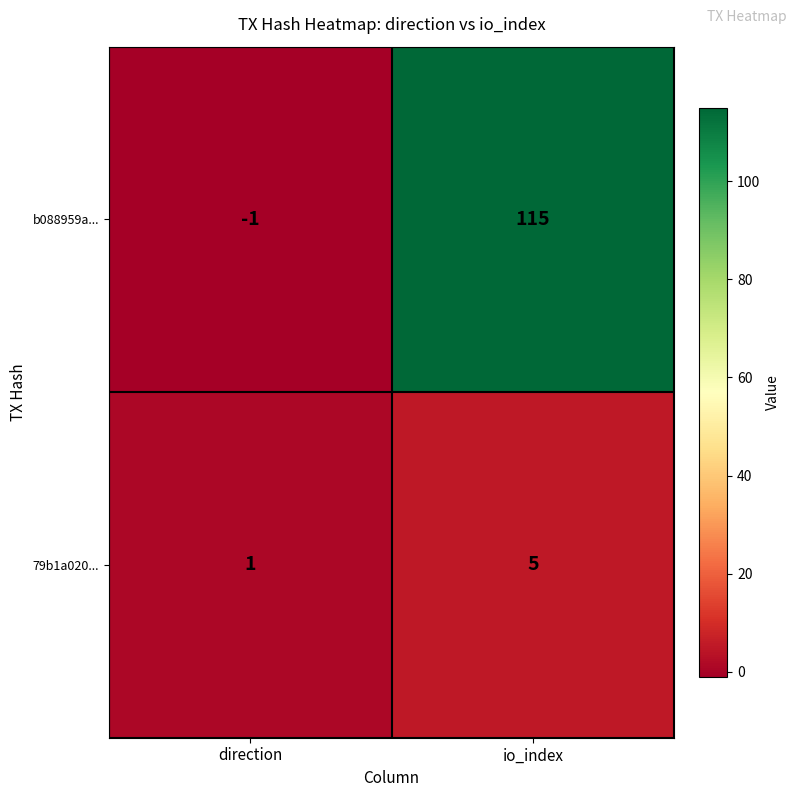

Rank the series by their average value, from highest to lowest.

b088959a..., 79b1a020...